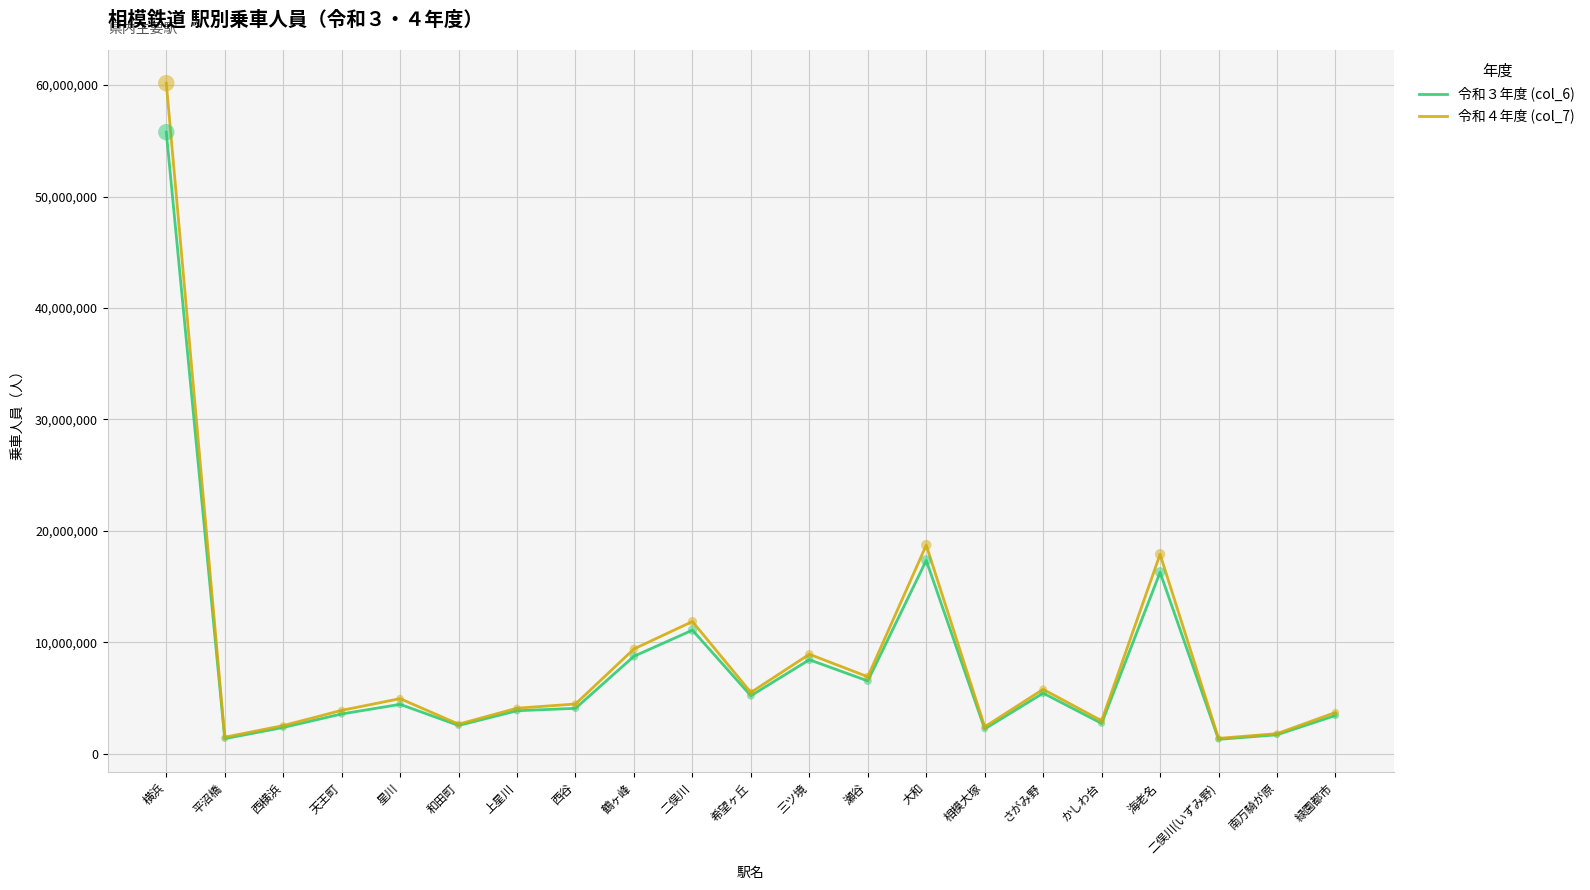

What is the total value across all series at さがみ野?

11234283